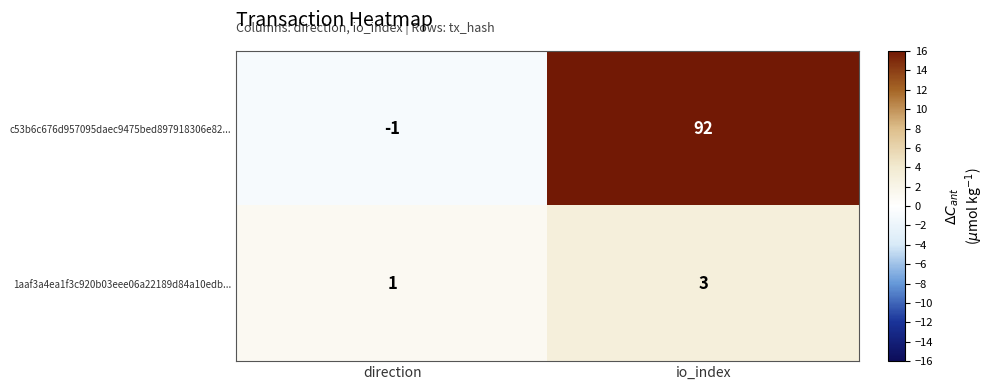

At direction, list the series in order from largest to smallest.

1aaf3a4ea1f3c920b03eee06a22189d84a10edb..., c53b6c676d957095daec9475bed897918306e82...